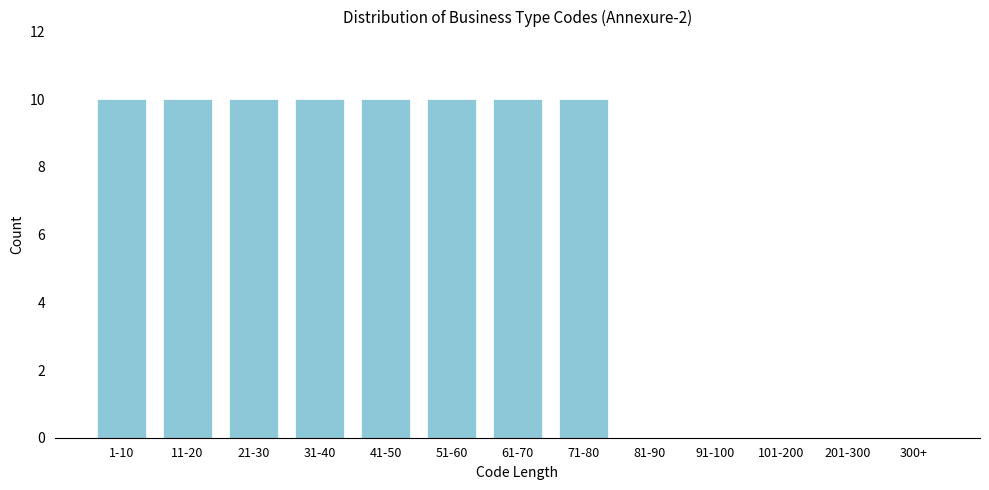

Reading right to left, extract all data points from this chart.

300+=0	201-300=0	101-200=0	91-100=0	81-90=0	71-80=10	61-70=10	51-60=10	41-50=10	31-40=10	21-30=10	11-20=10	1-10=10